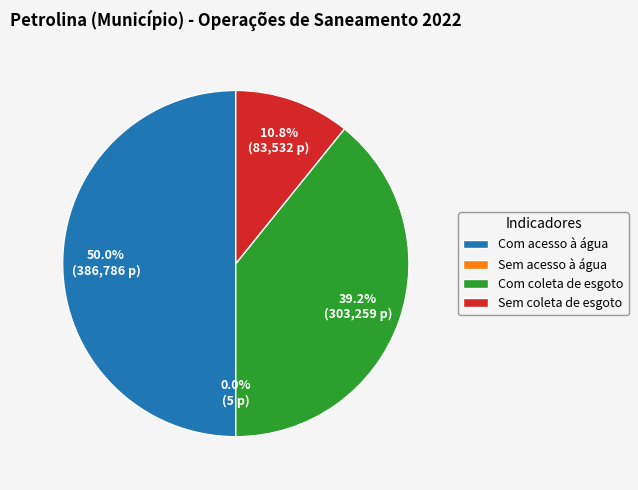

Is Sem coleta de esgoto the majority of the pie?

No